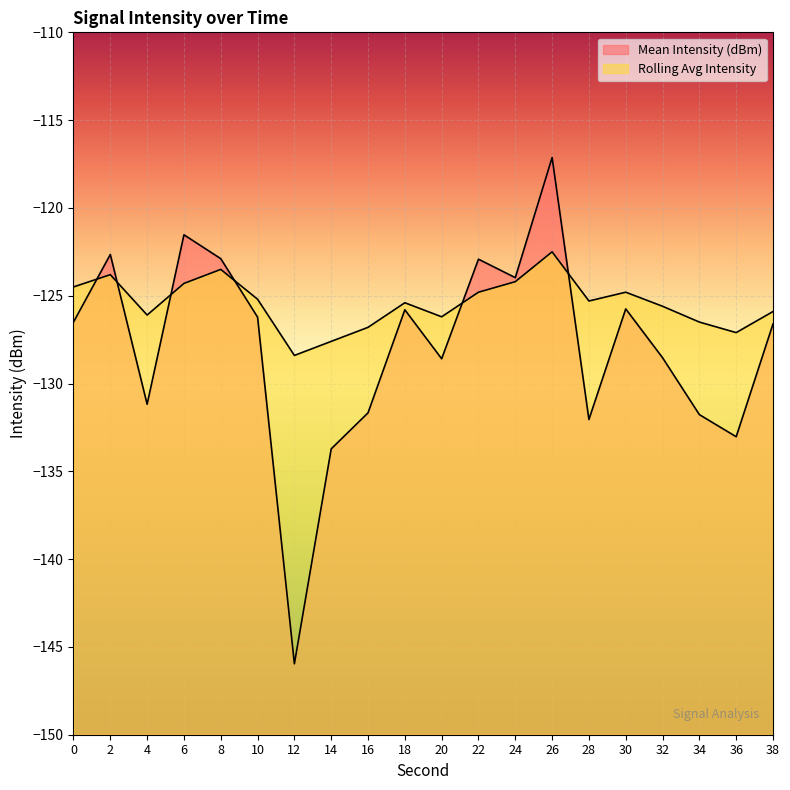

At which category is the sum across all series the highest?

26